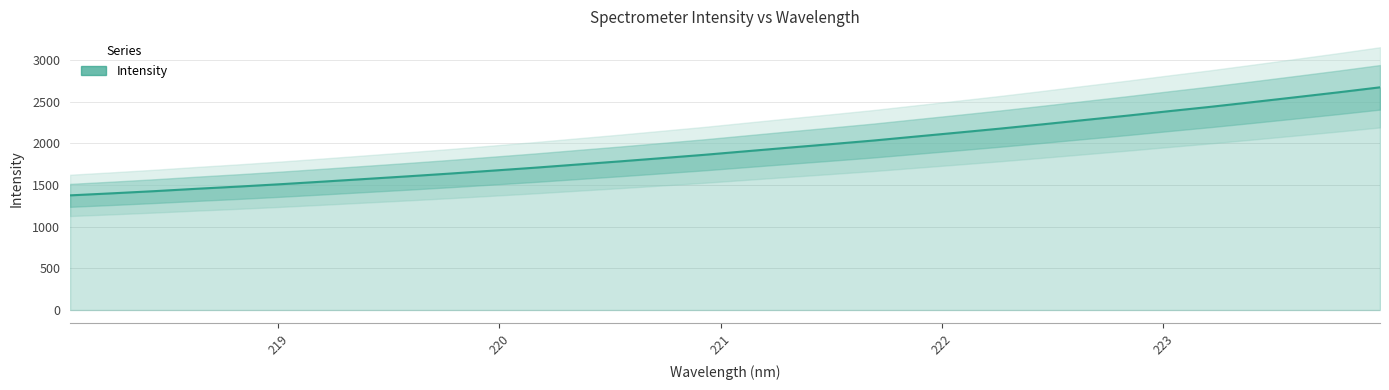

What is the sum of all values?

61890.6